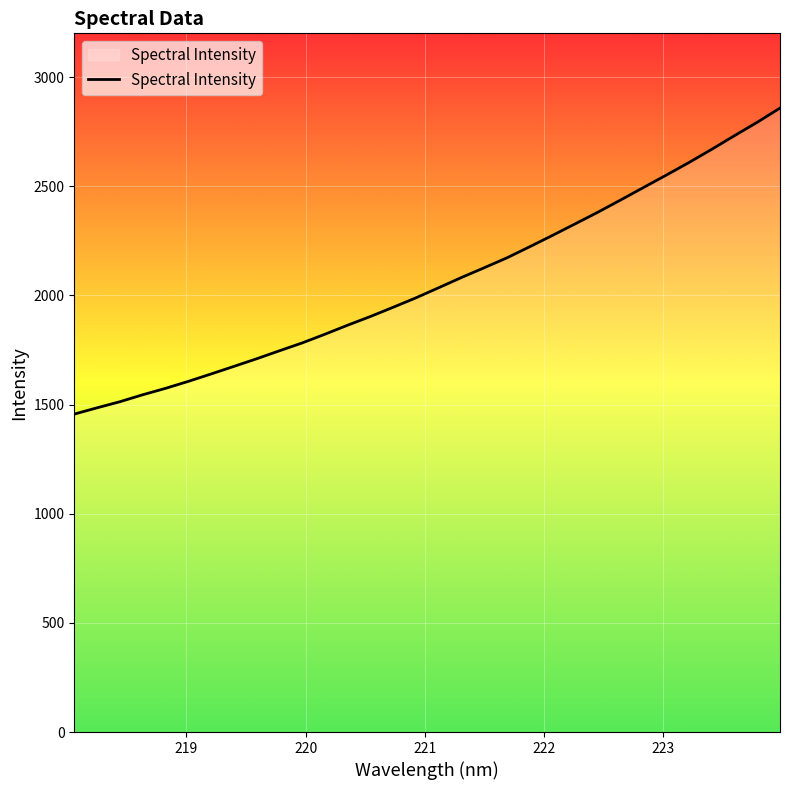

What is the minimum value shown in the chart?

1456.1